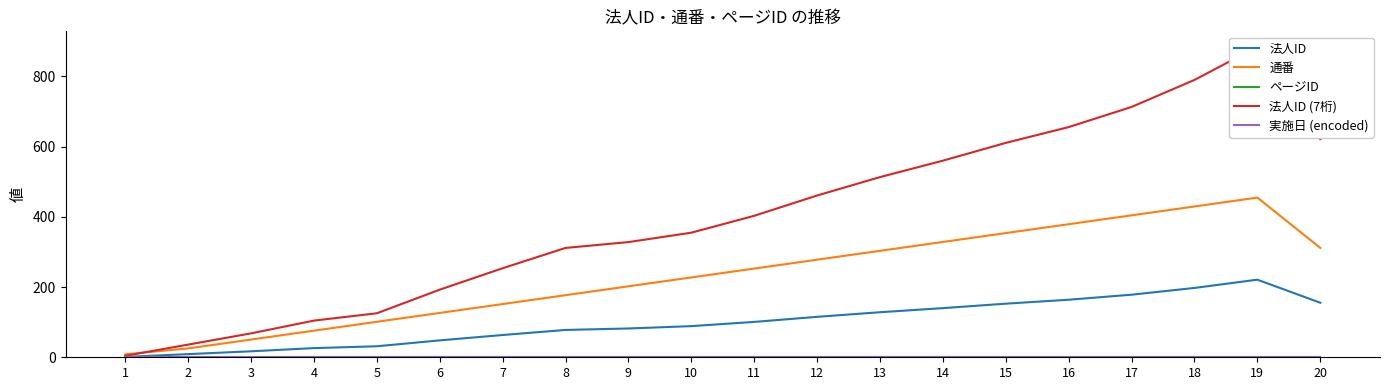

Between 14 and 11, which is larger?

14